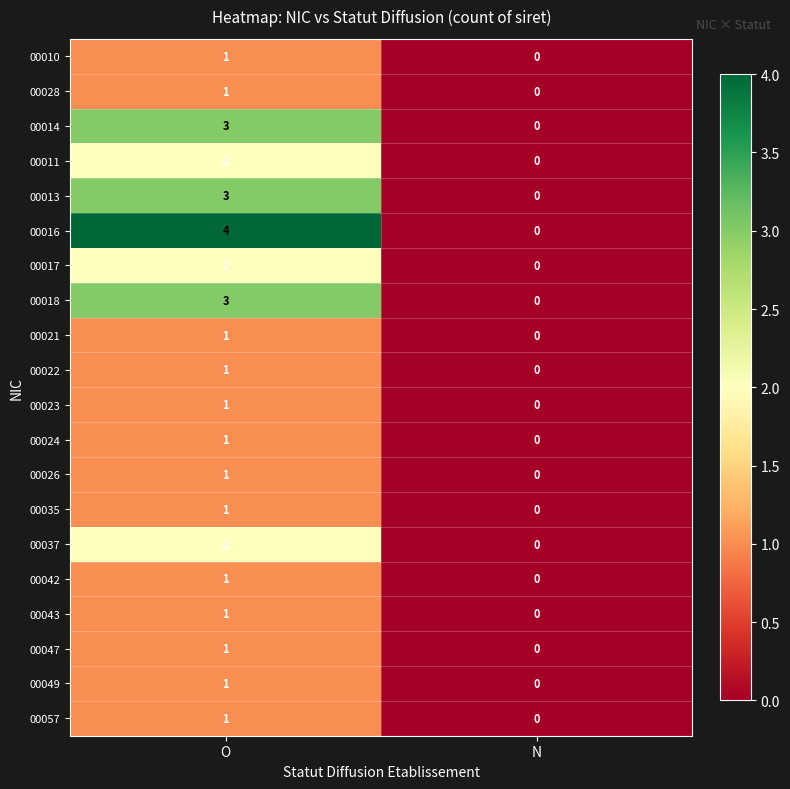

Which series changed the most between O and N?

00016